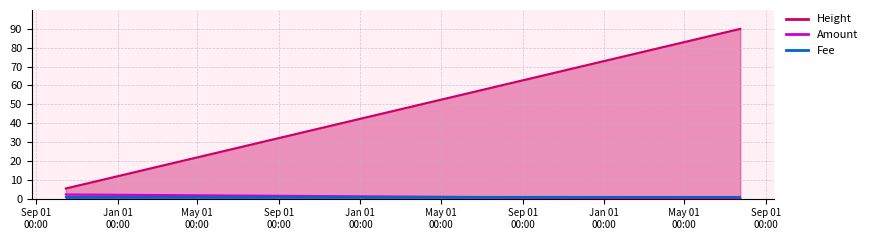

How many Amount values are between 0 and 1?

4